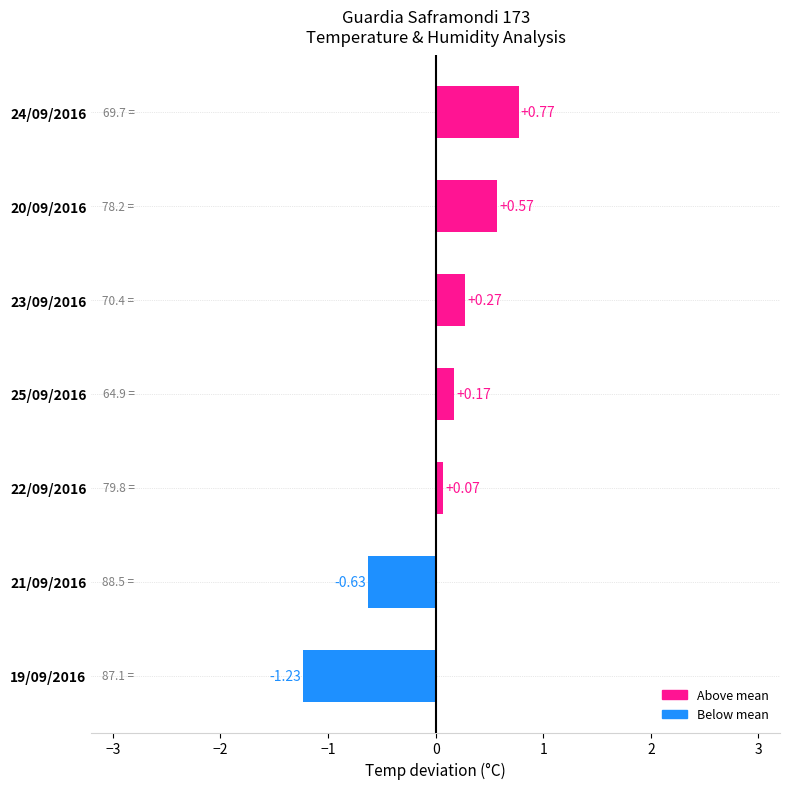

Where is the data nearest to the value 0?

22/09/2016